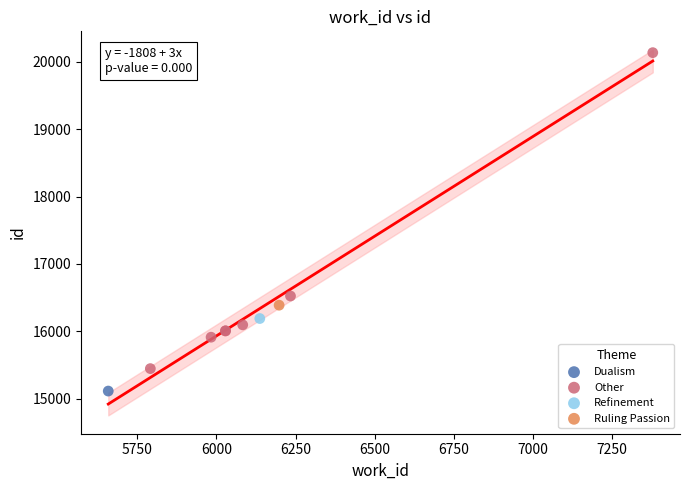

What are all the series names shown in the legend?

Dualism, Other, Refinement, Ruling Passion